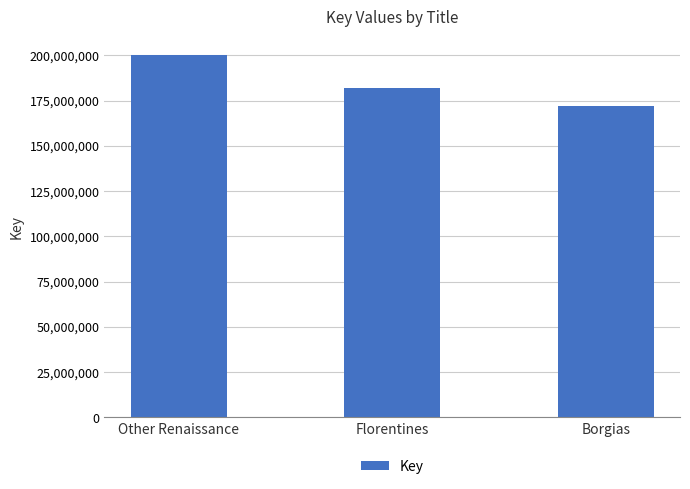

What position from the right is Borgias?

1